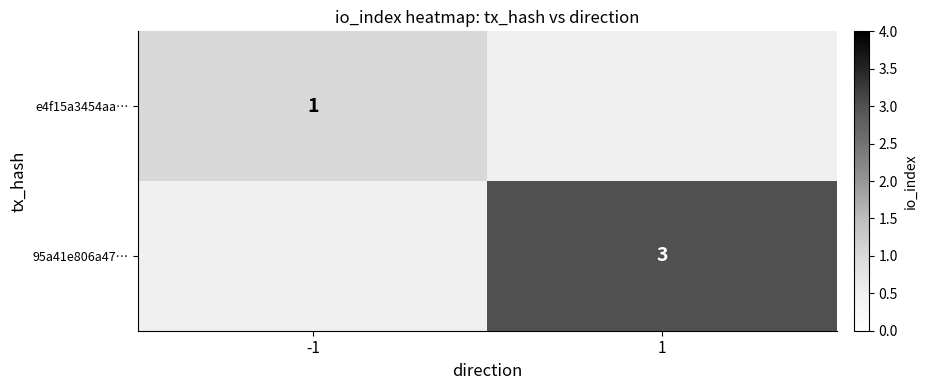

The 95a41e806a47… series shows 5 at 1. True or false?

False